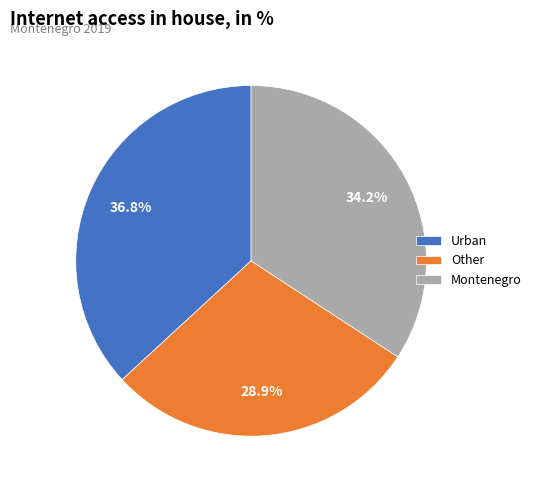

What is the ratio of the value at Montenegro to the value at Other?

1.2